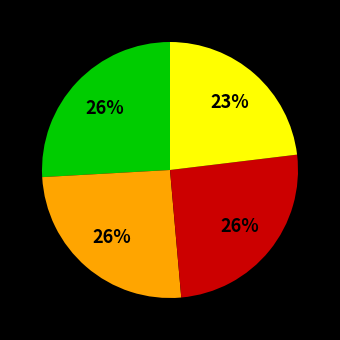

Is there a majority slice in this chart?

No